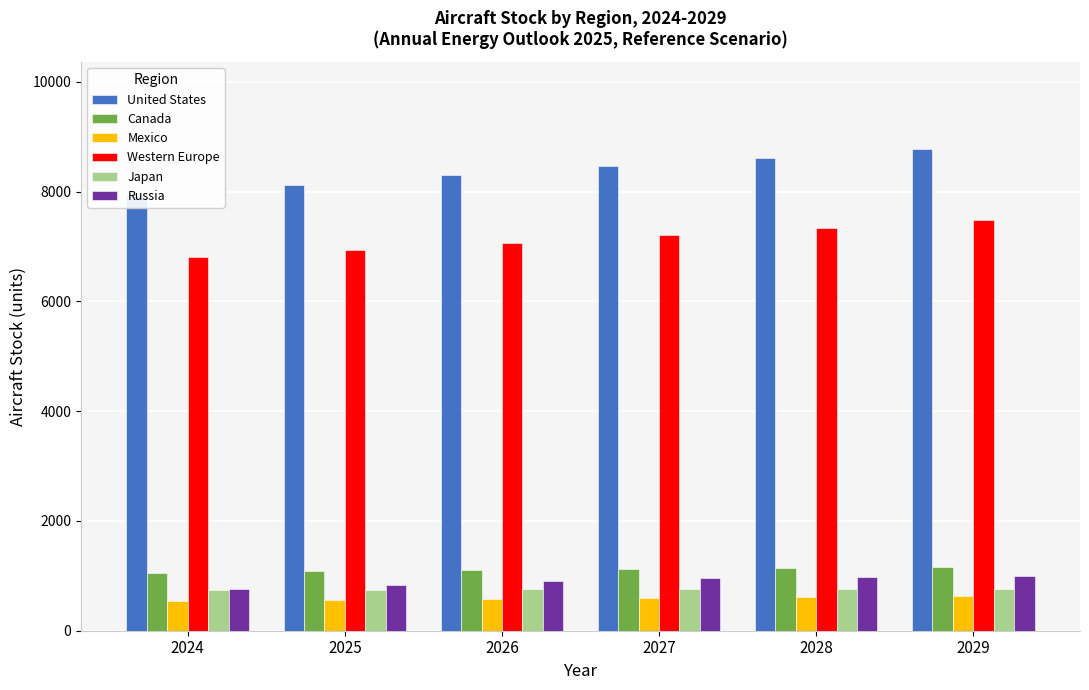

How many bars are there in each group?

6